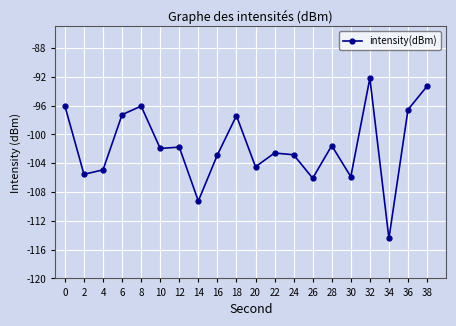

Reading left to right, transcribe all the data shown in this chart.

-96.1	-105.5	-104.9	-97.3	-96.1	-101.9	-101.8	-109.2	-102.8	-97.4	-104.5	-102.6	-102.8	-106.1	-101.6	-105.9	-92.2	-114.4	-96.6	-93.3